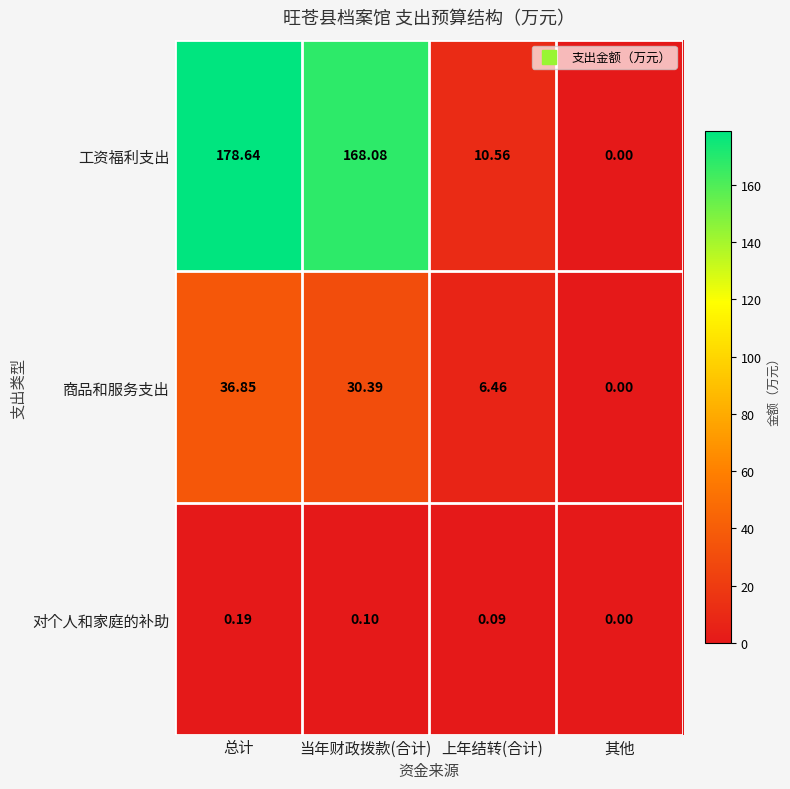

At how many categories does at least one series exceed 166?

2